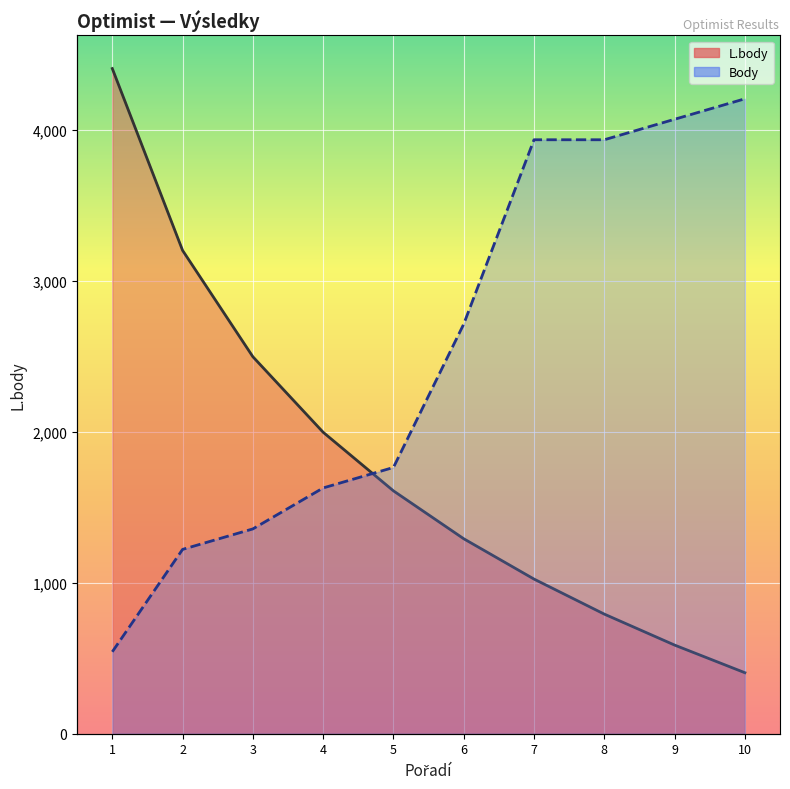

What is the difference between the second highest and second lowest values in the L.body series?

2613.0